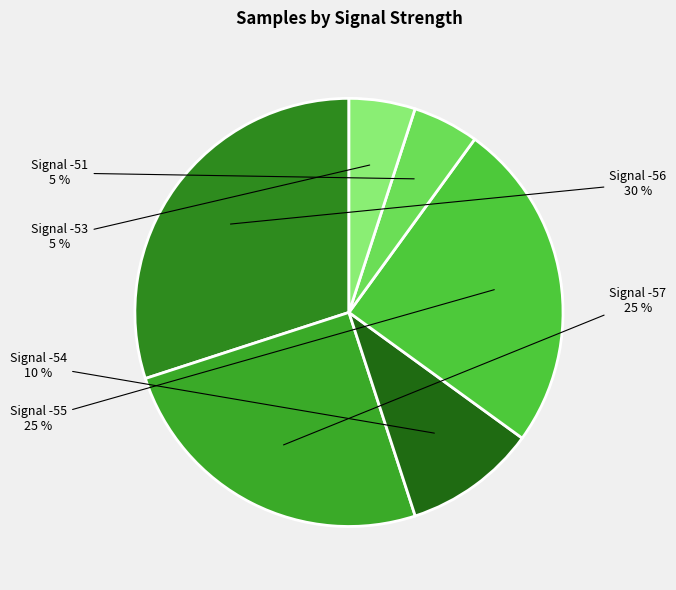

To the nearest percent, what portion does Signal -53 represent?

5%